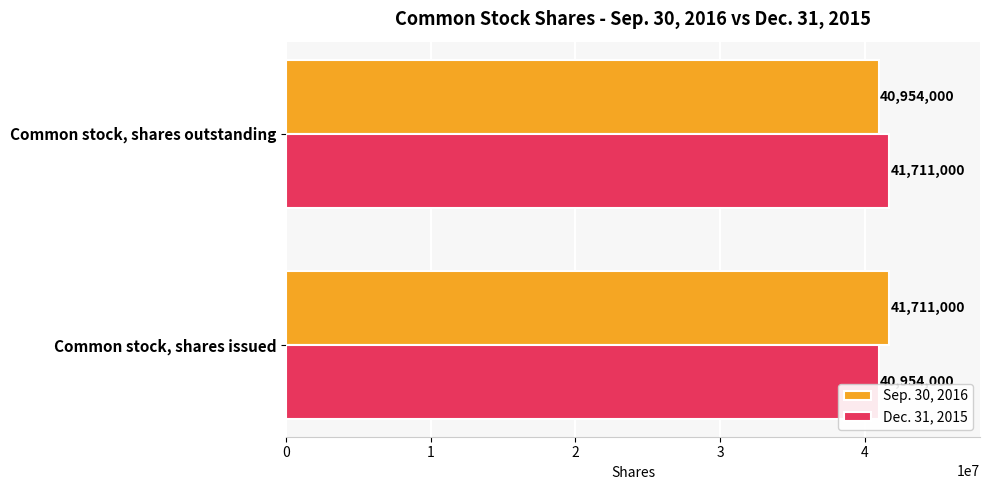

The Dec. 31, 2015 series shows 41711000 at Common stock, shares outstanding. True or false?

True